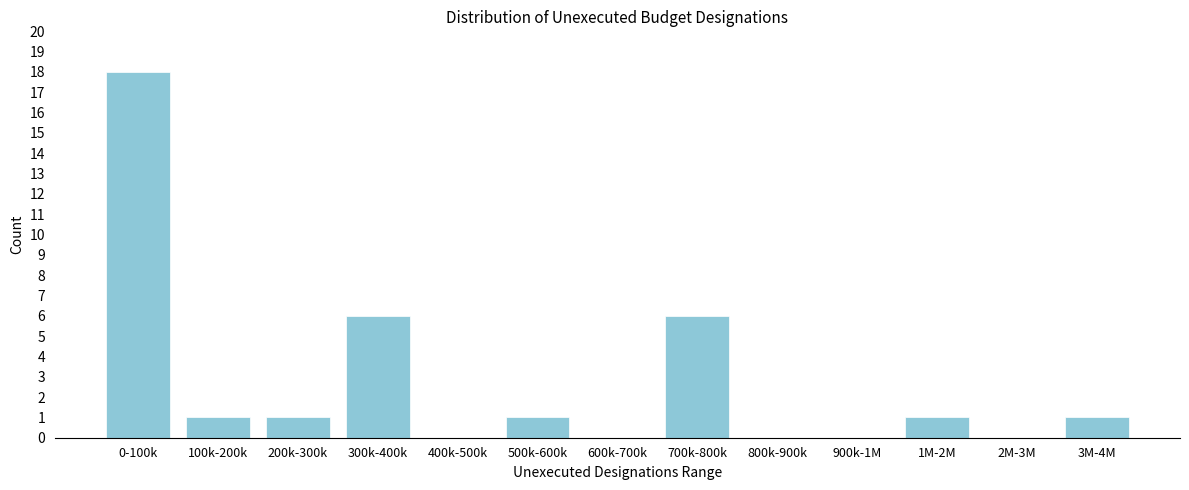

Reading right to left, transcribe all the data shown in this chart.

3M-4M=1	2M-3M=0	1M-2M=1	900k-1M=0	800k-900k=0	700k-800k=6	600k-700k=0	500k-600k=1	400k-500k=0	300k-400k=6	200k-300k=1	100k-200k=1	0-100k=18